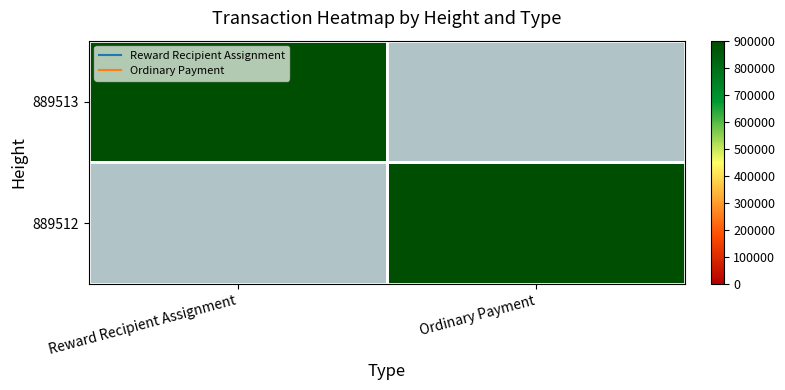

Reading right to left, transcribe all the data shown in this chart.

889513: Ordinary Payment=0	Reward Recipient Assignment=889513
889512: Ordinary Payment=889512	Reward Recipient Assignment=0